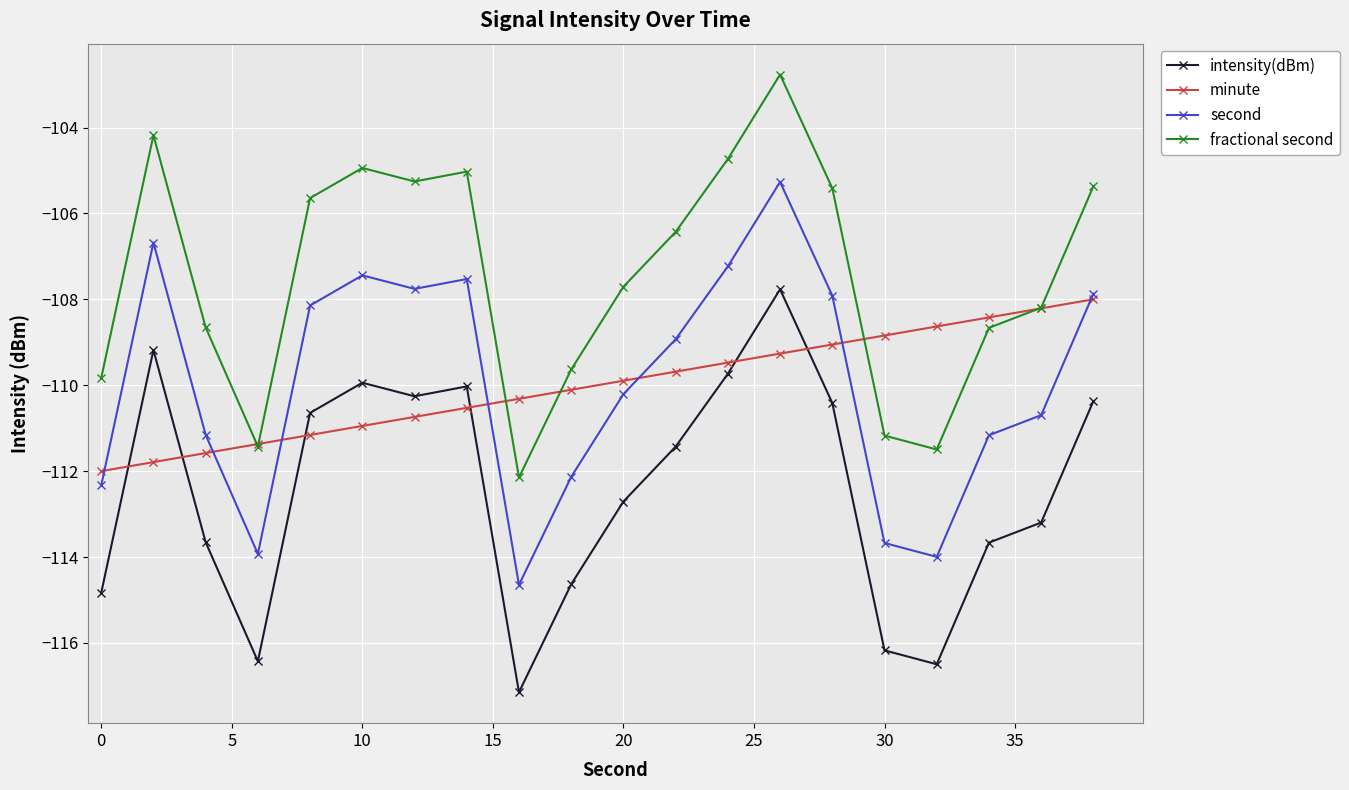

List the series in order of their peak value, lowest first.

minute, intensity(dBm), second, fractional second